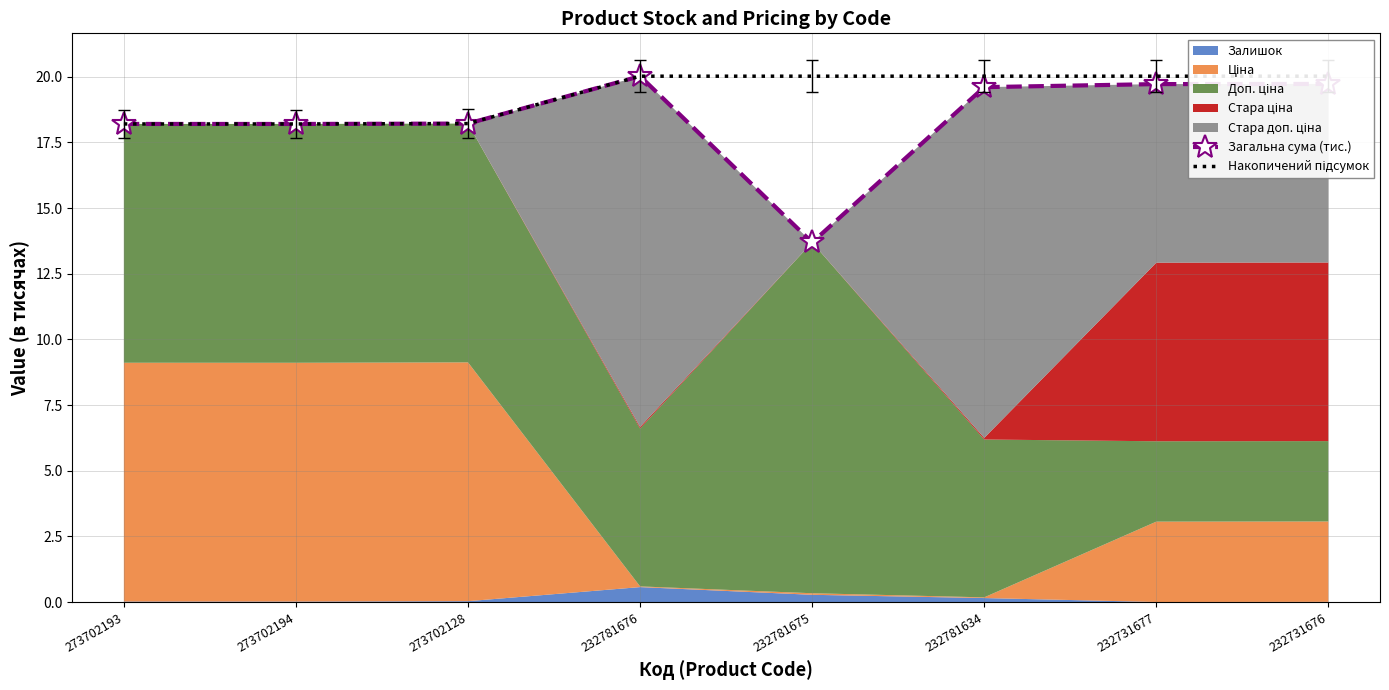

Where is Загальна сума (тис.) nearest to the value 16?

273702194